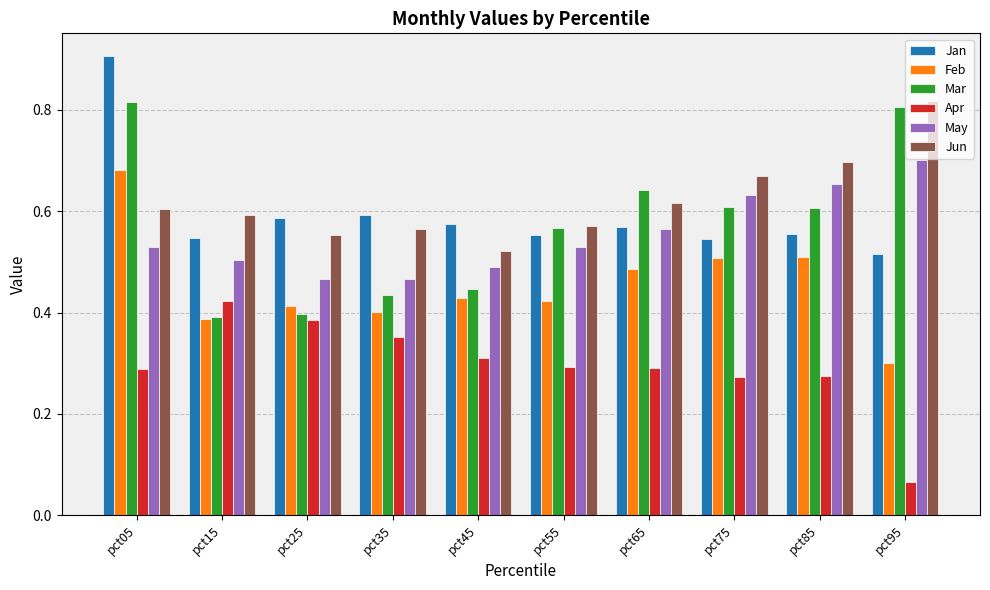

What is the greatest value displayed?

0.9